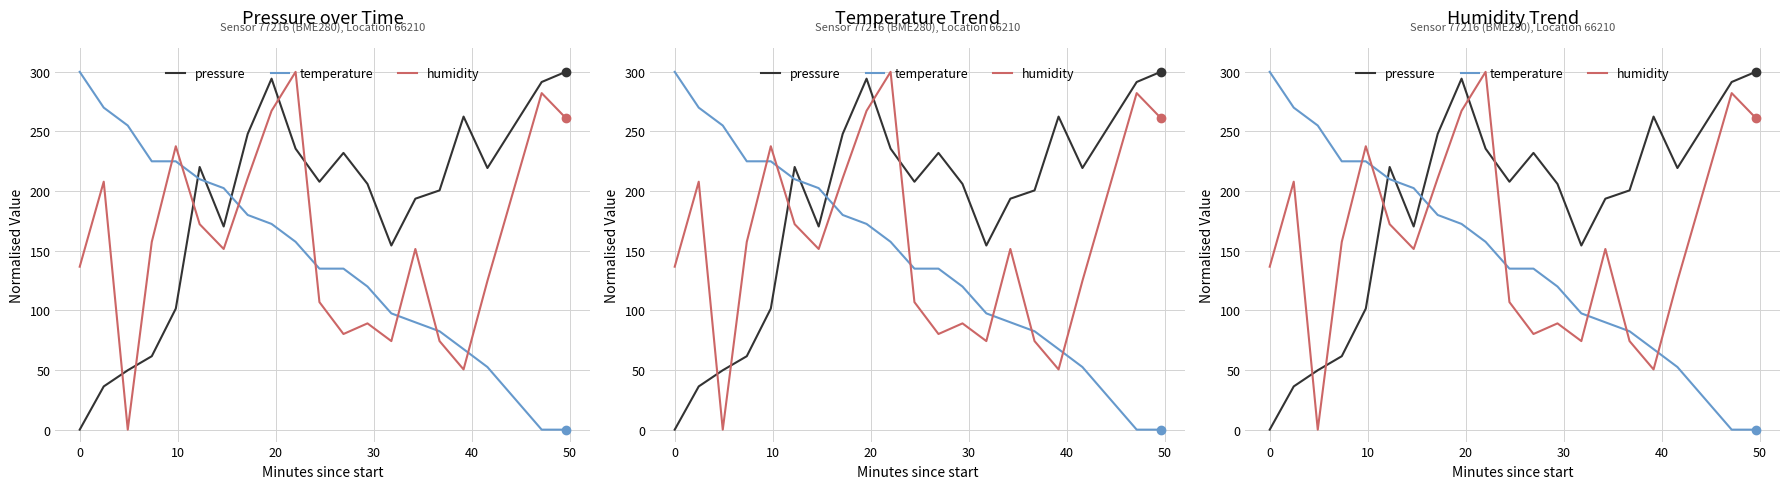

How many distinct data groups are displayed?

3